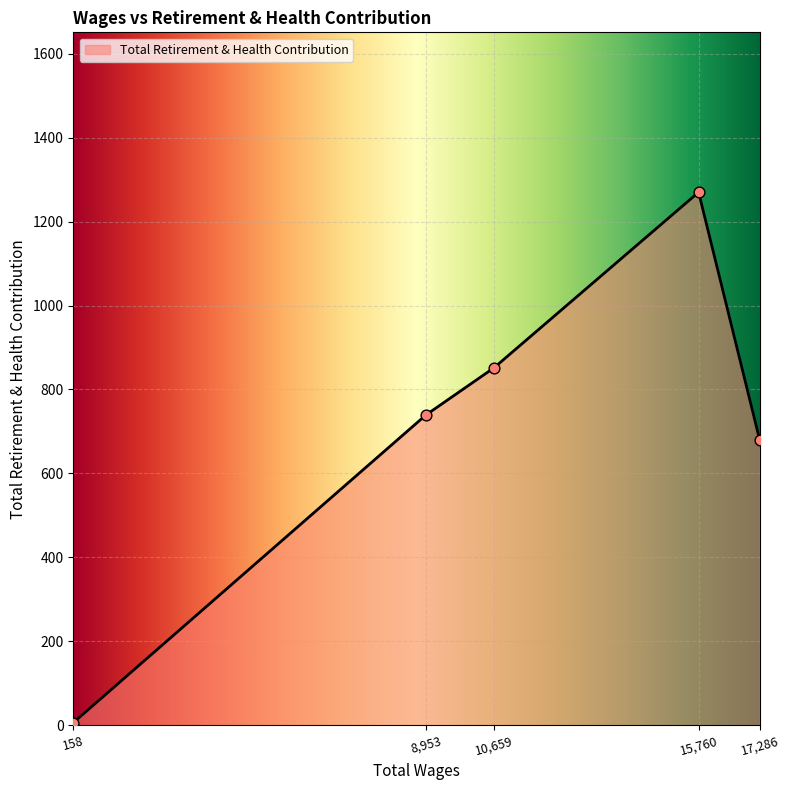

Between 15,760 and 10,659, which is larger?

15,760